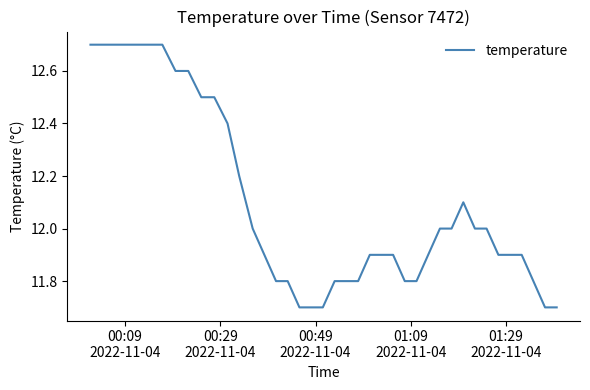

What is the smallest value displayed?

11.7